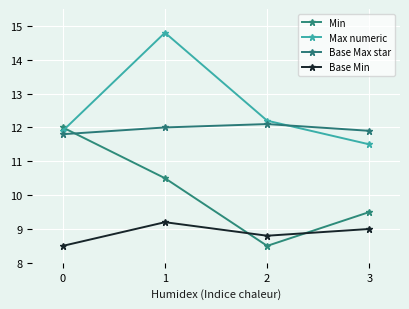

The Max numeric series shows 11.5 at 3. True or false?

True